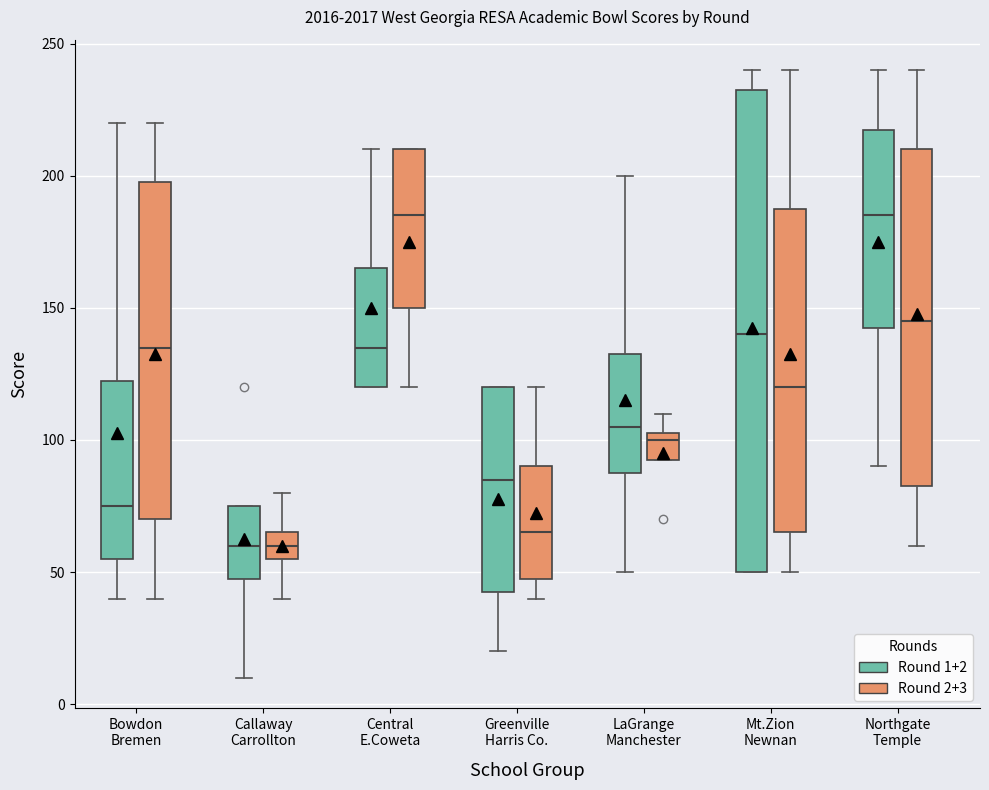

Where does the upper whisker of the box for LaGrange Manchester (Round 1+2) end on the y-axis? The values are not printed on the chart, so give them approximately, as read against the axis.

200